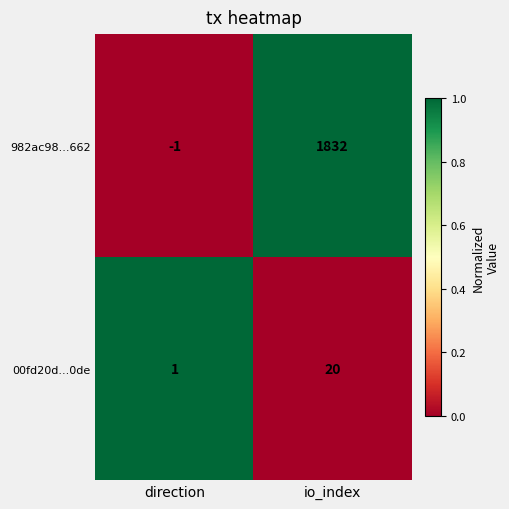

What is the total value across all series at io_index?

1852